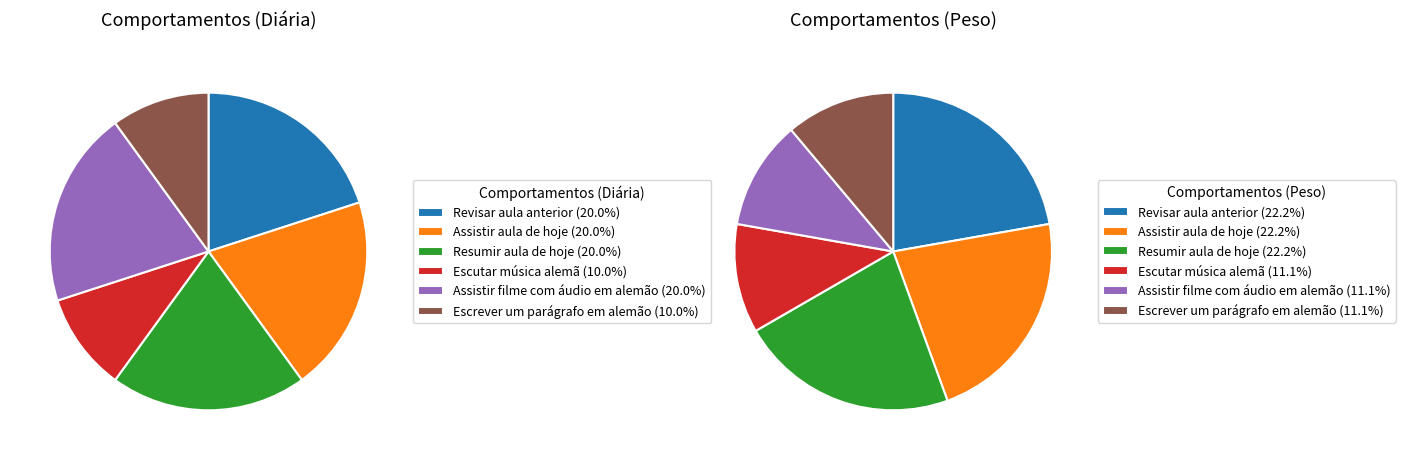

How many segments does this pie chart have?

6